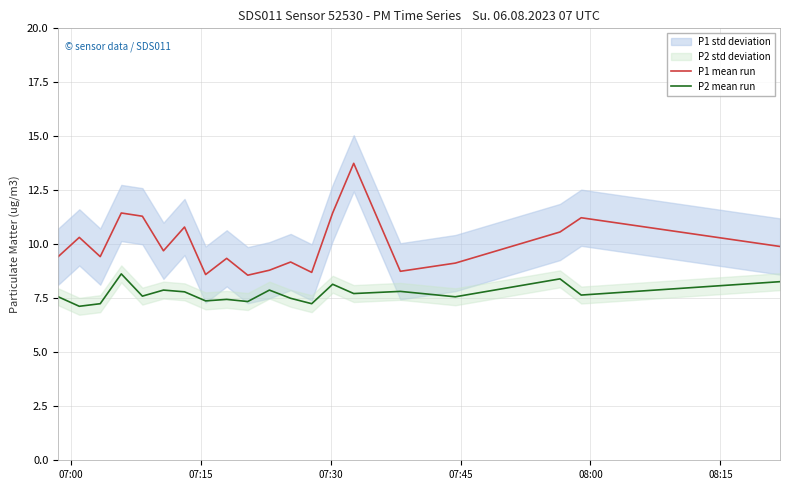

True or false: P1 mean run and P2 mean run cross at least once.

False